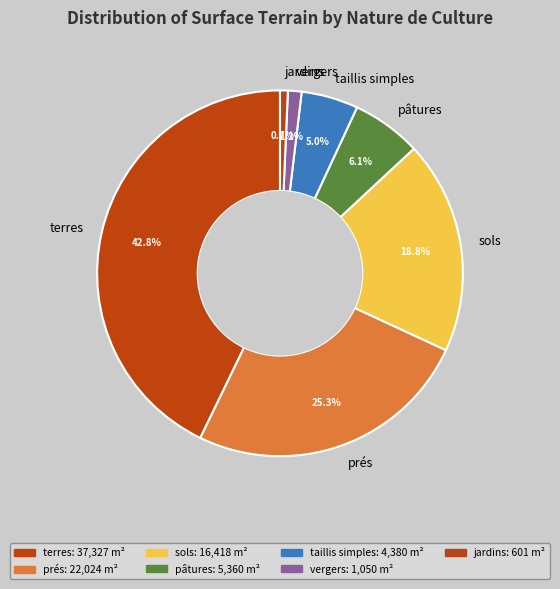

What percentage is NOT represented by taillis simples?

95.0%